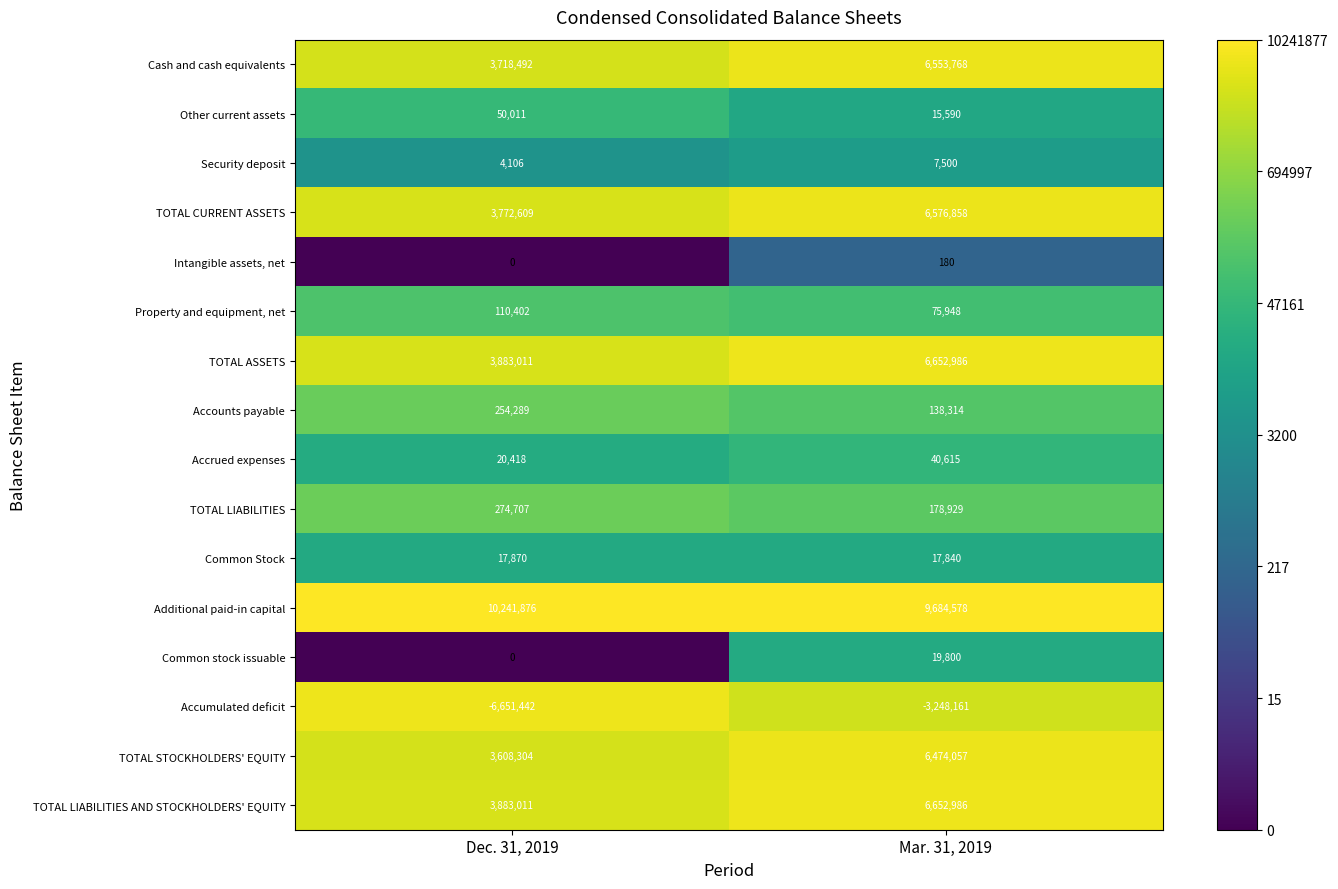

The value of Property and equipment, net at Dec. 31, 2019 is 25841. True or false?

False